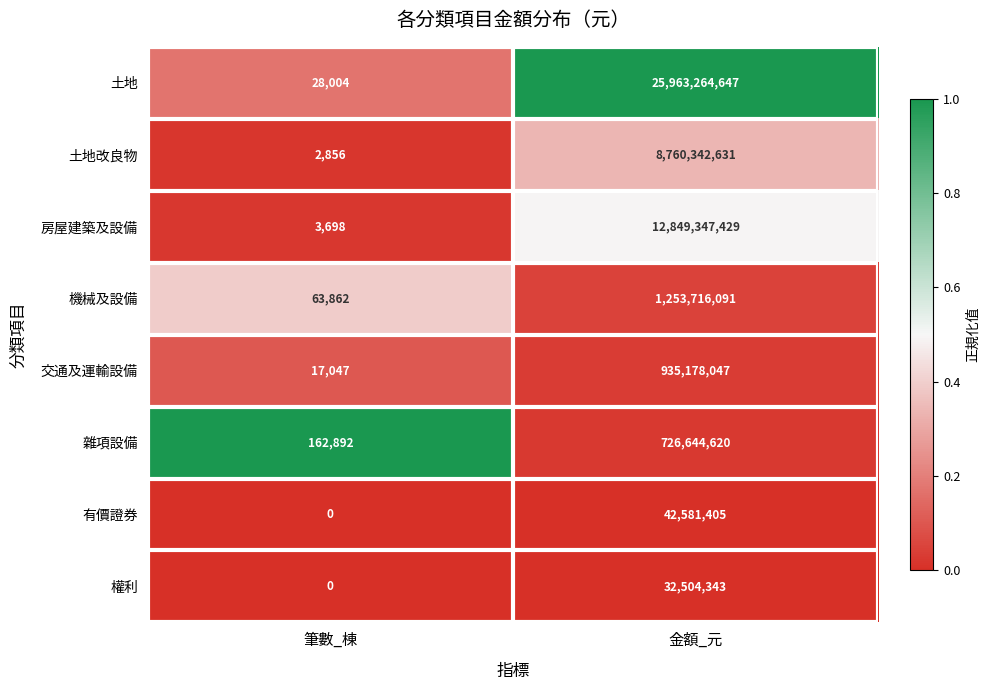

What is the minimum value for 房屋建築及設備?

3698